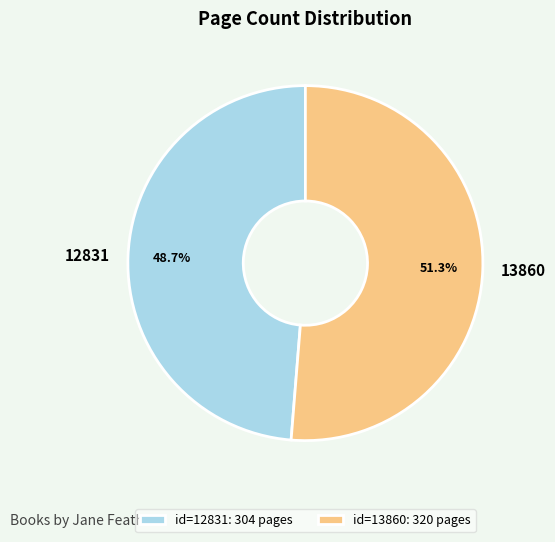

To the nearest percent, what is the average slice percentage?

50%